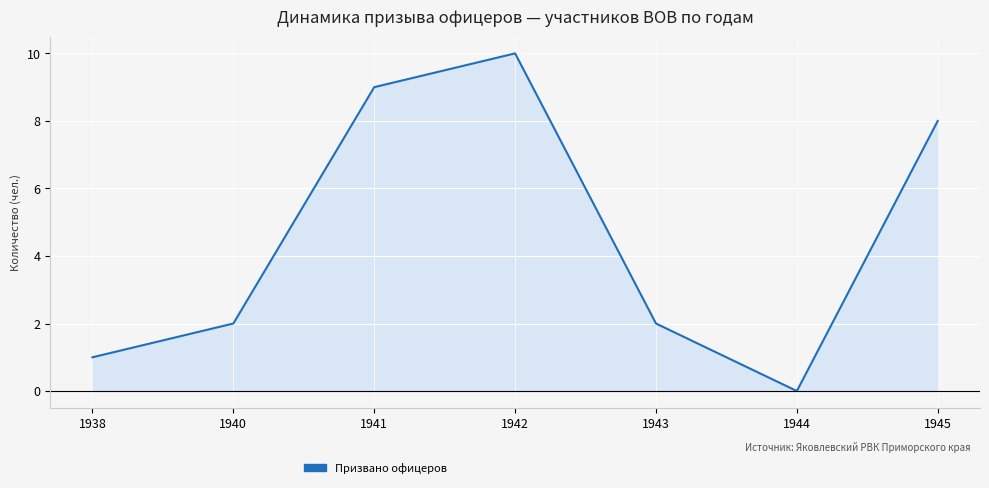

Does the chart have visible grid lines?

Yes